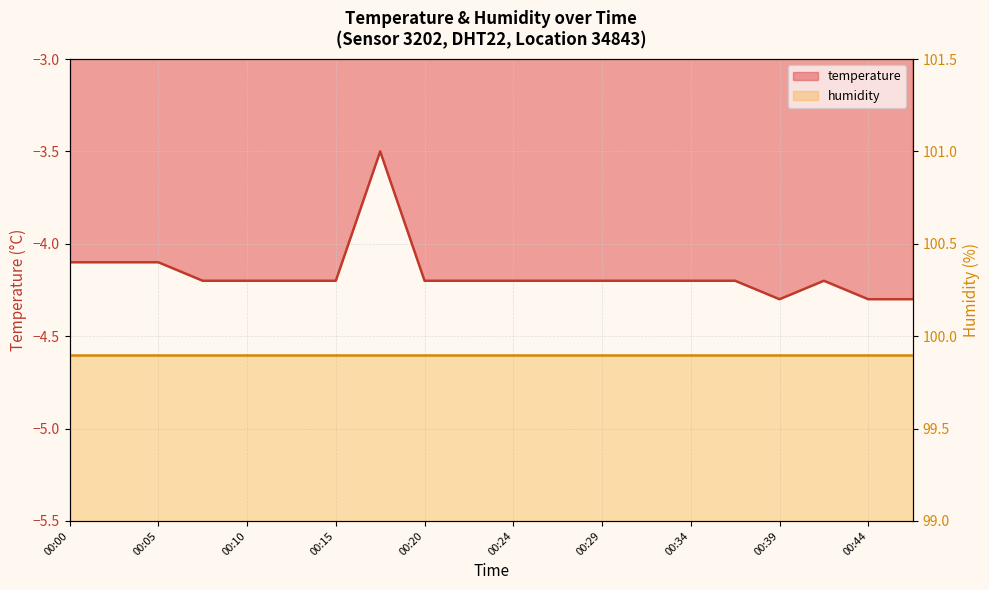

The chart shows a value of -4.2 at 00:12. True or false?

True